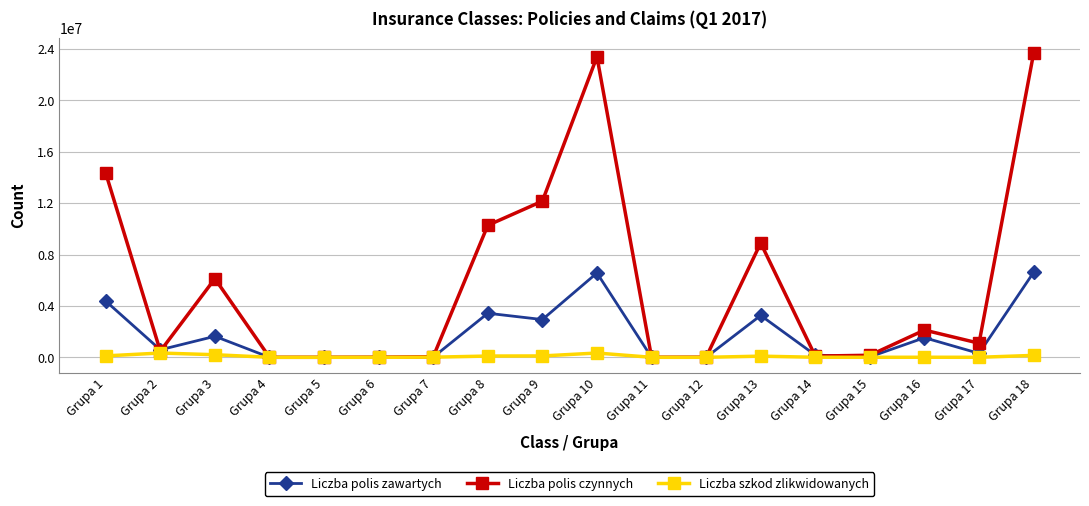

At how many categories does at least one series exceed 8477704?

6